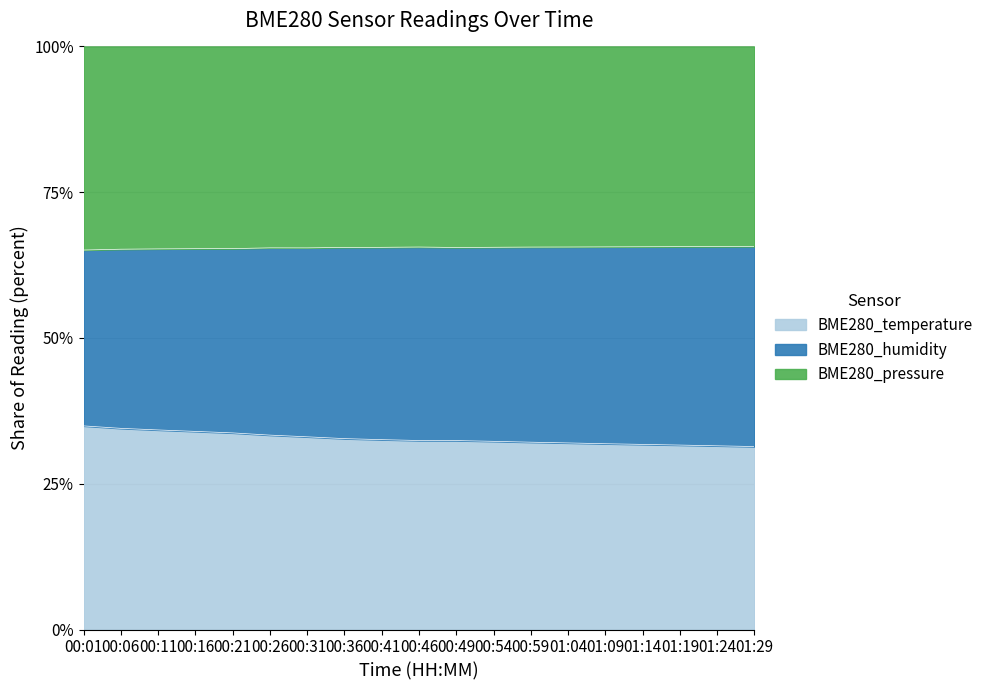

What is the highest value of the BME280_temperature series?

34.9